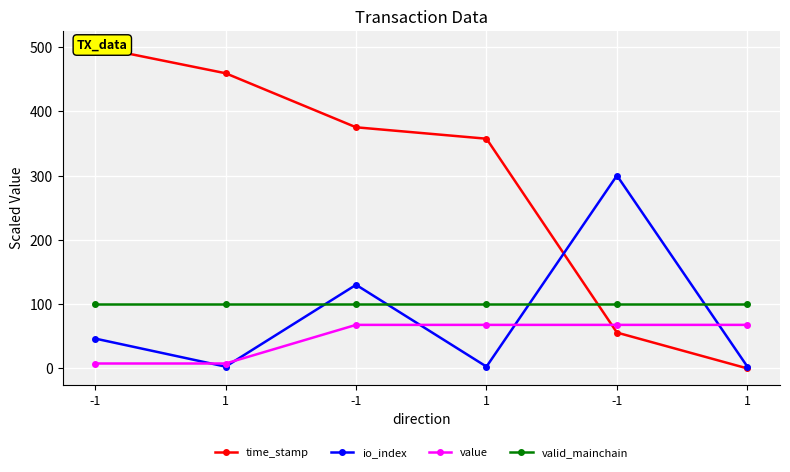

What is the difference between the maximum and minimum values in the time_stamp series?

500.0